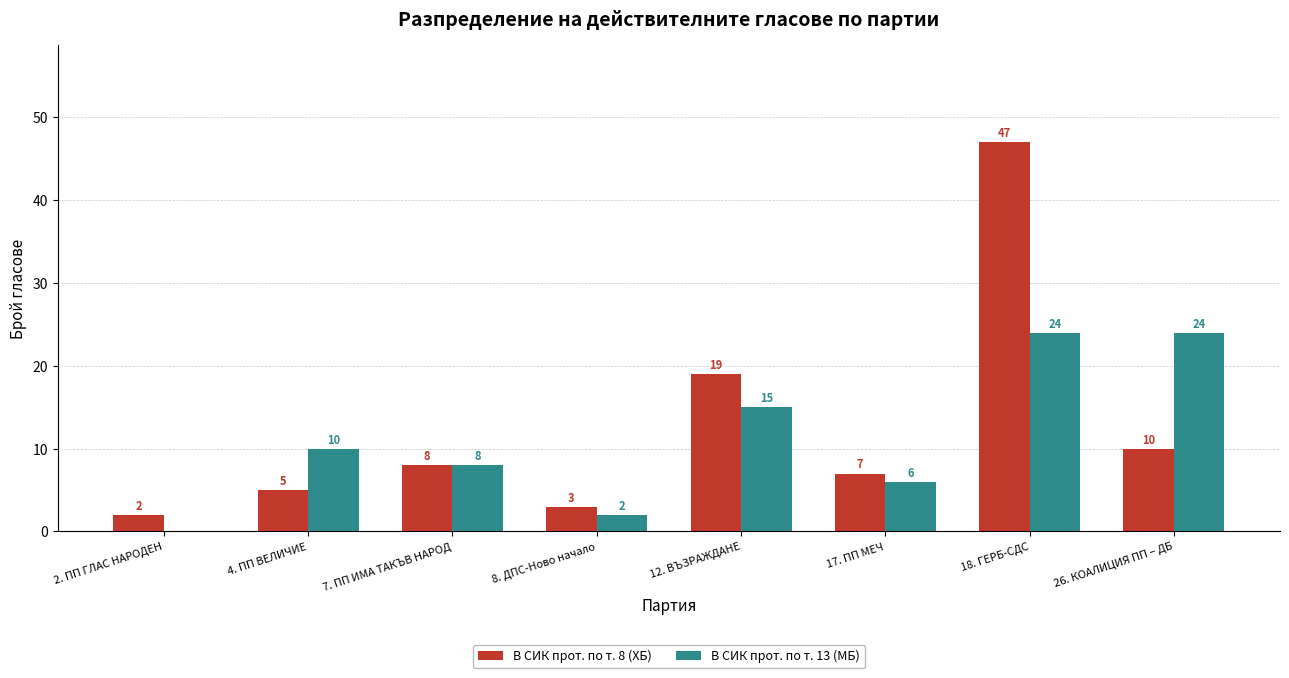

What is the sum of the В СИК прот. по т. 8 (ХБ) values at 7. ПП ИМА ТАКЪВ НАРОД and 8. ДПС-Ново начало?

11